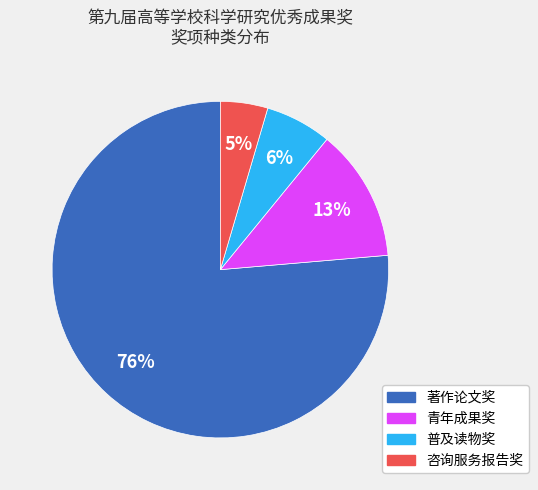

Which category has the biggest portion of the pie?

著作论文奖